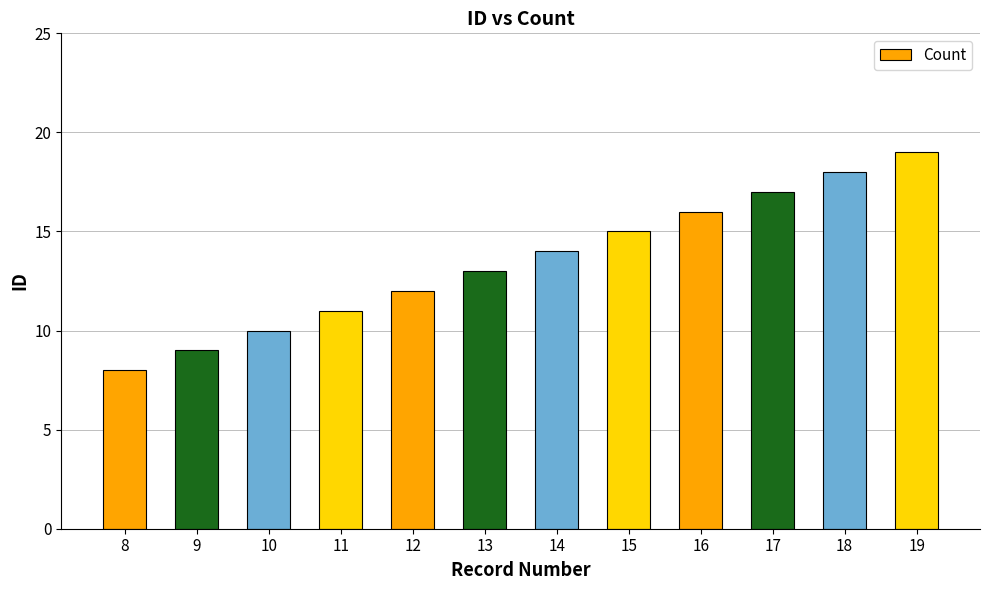

Is it true that the value at 17 is 17?

True